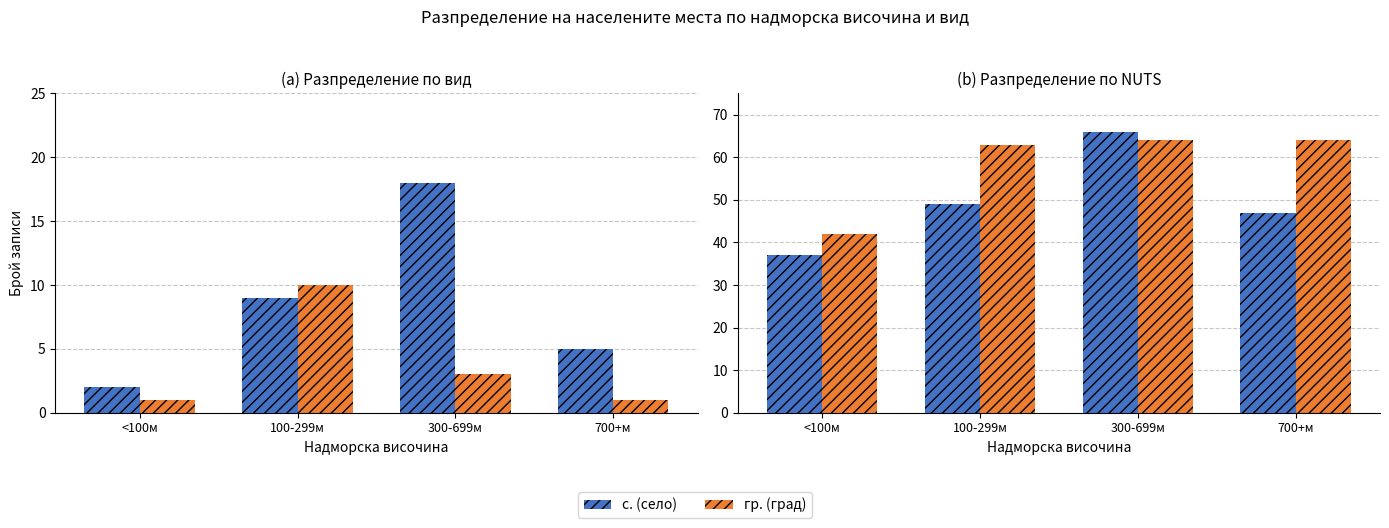

At which category is the sum across all series the highest?

300-699м